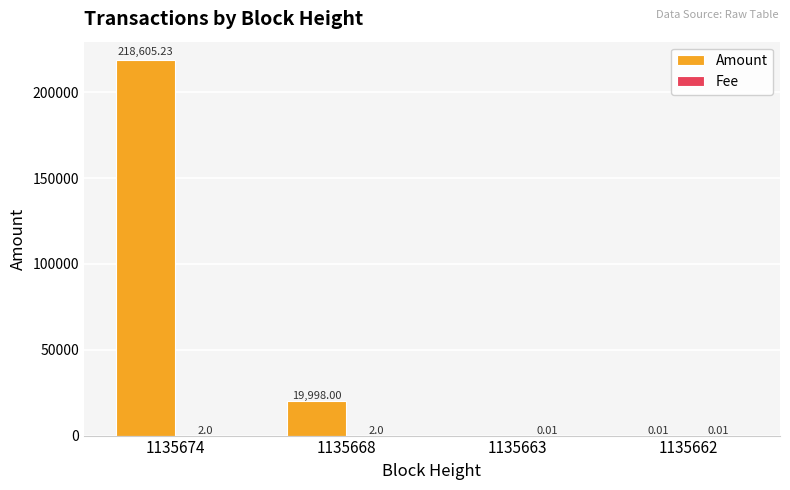

Which series has the largest total across all categories?

Amount